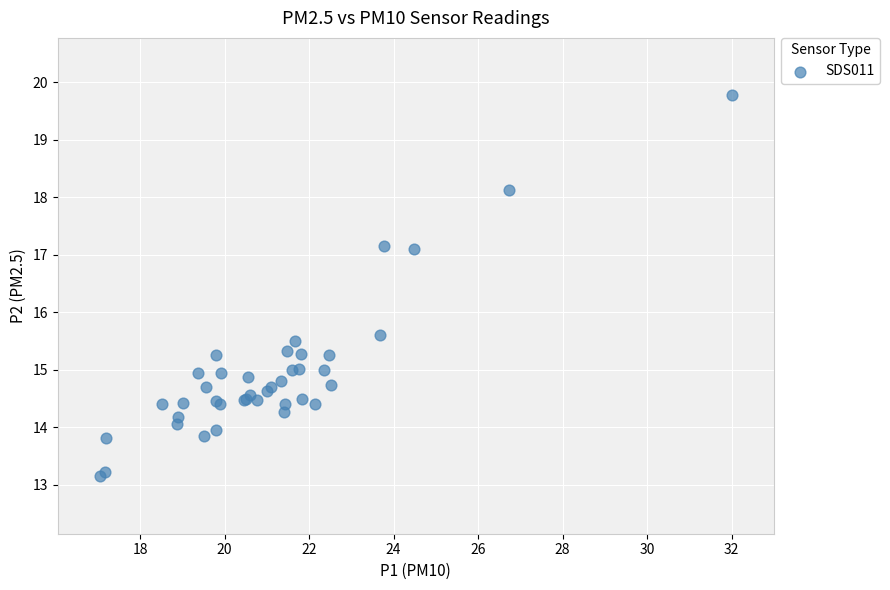

What Y value in the scatter plot is closest to 16?

15.6